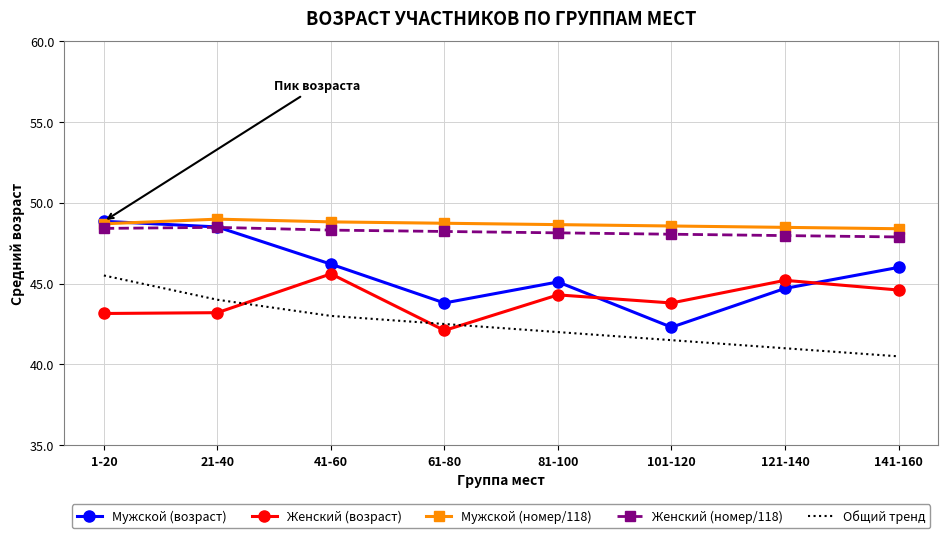

How many Общий тренд values are between 41 and 44?

6